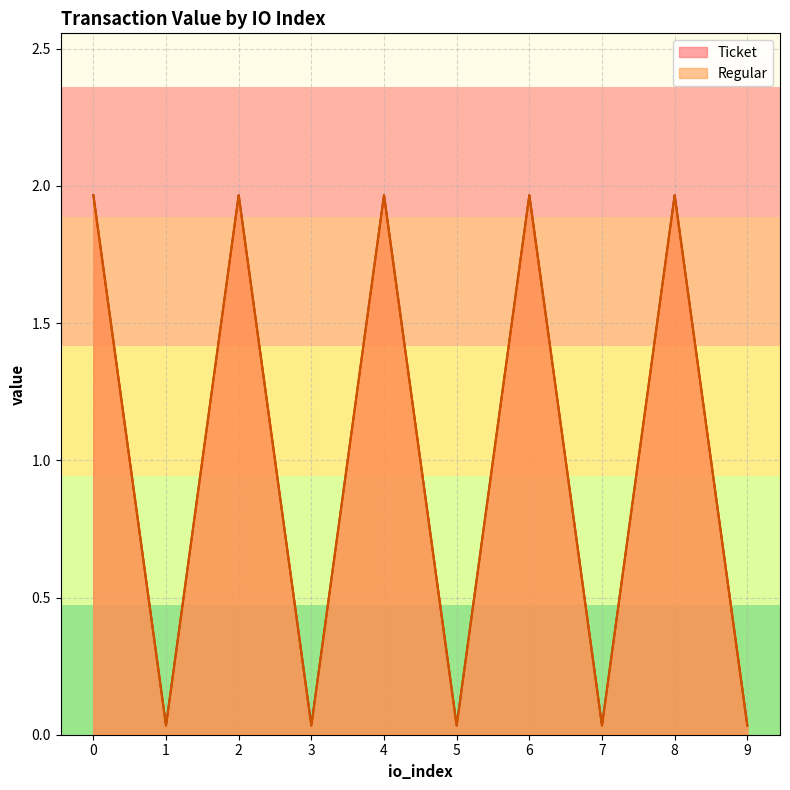

Rank the series by their maximum value, from highest to lowest.

Ticket, Regular